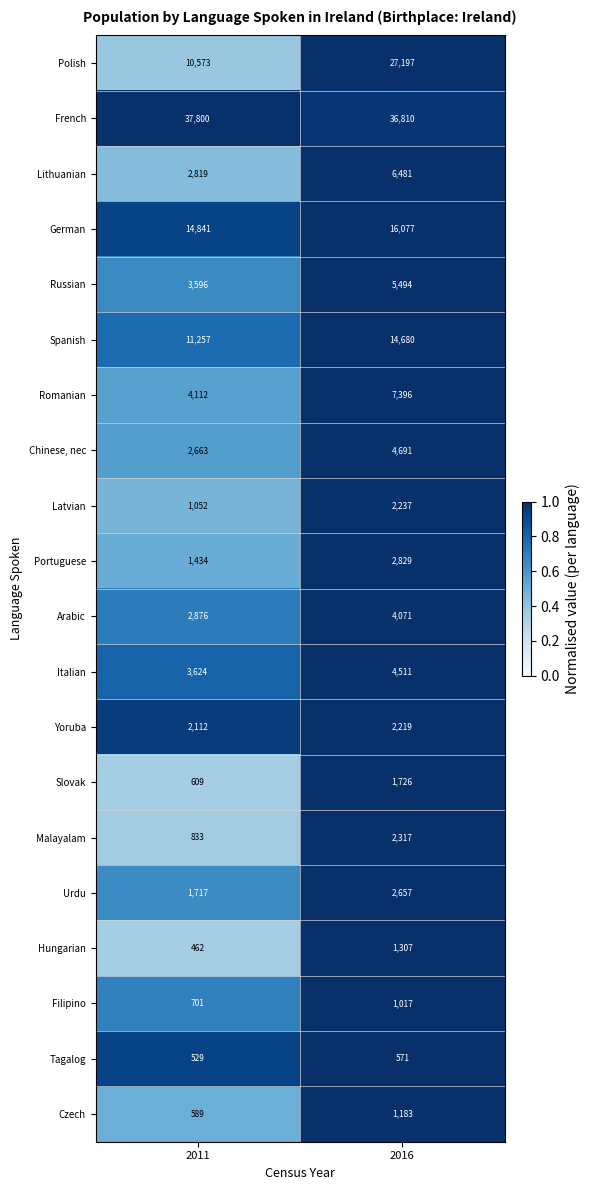

What is the sum of all Filipino values?

1718